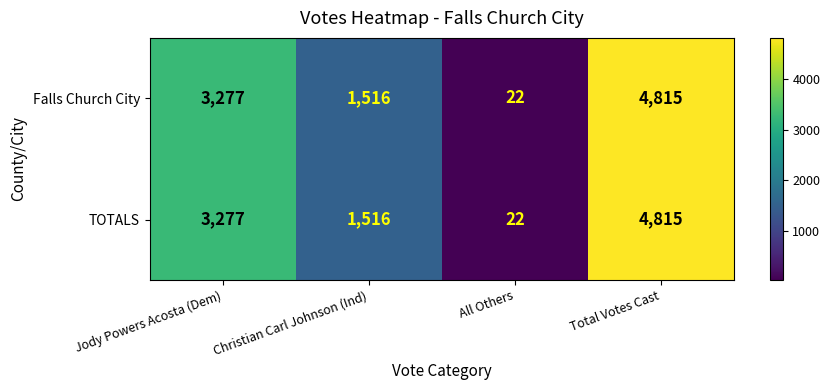

At which label is TOTALS closest to 2418?

Jody Powers Acosta (Dem)